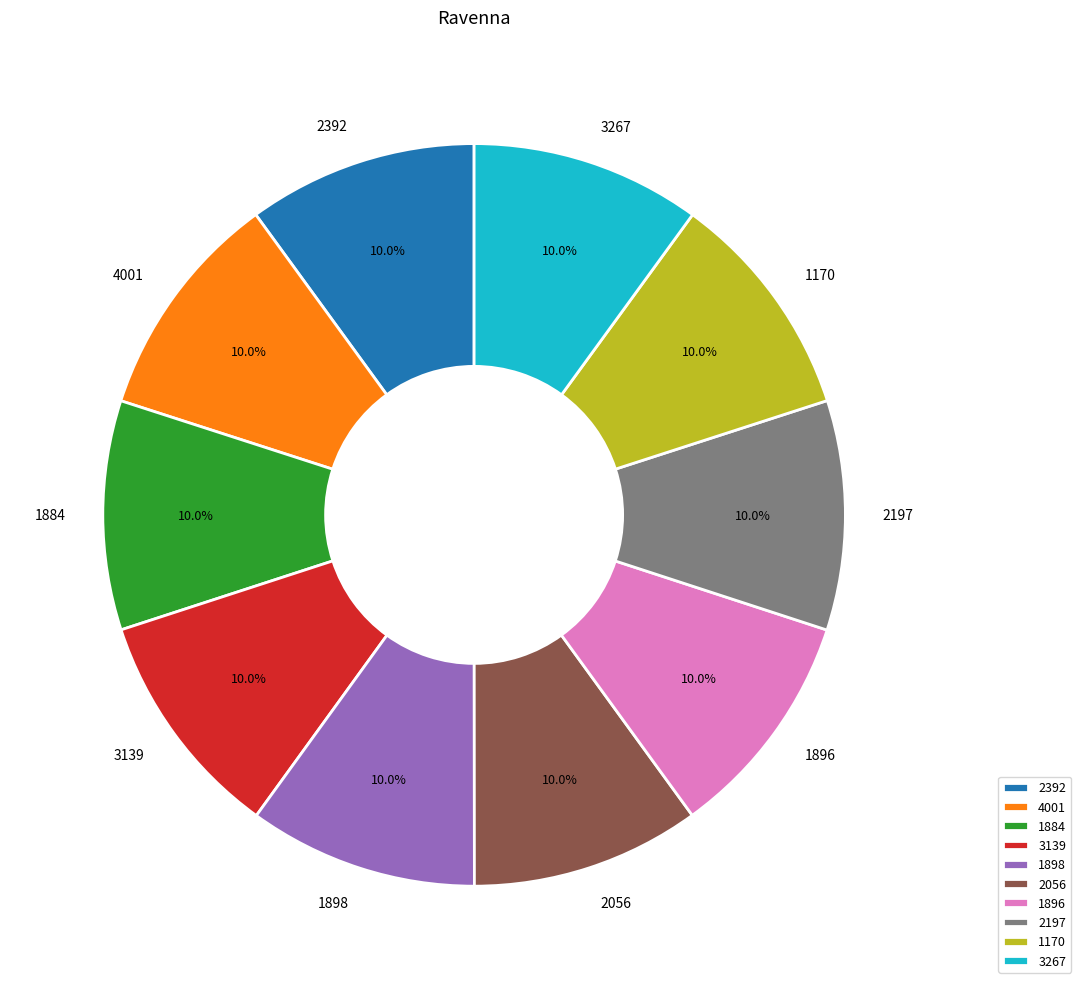

What is the ratio of the value at 2197 to the value at 2392?

1.0